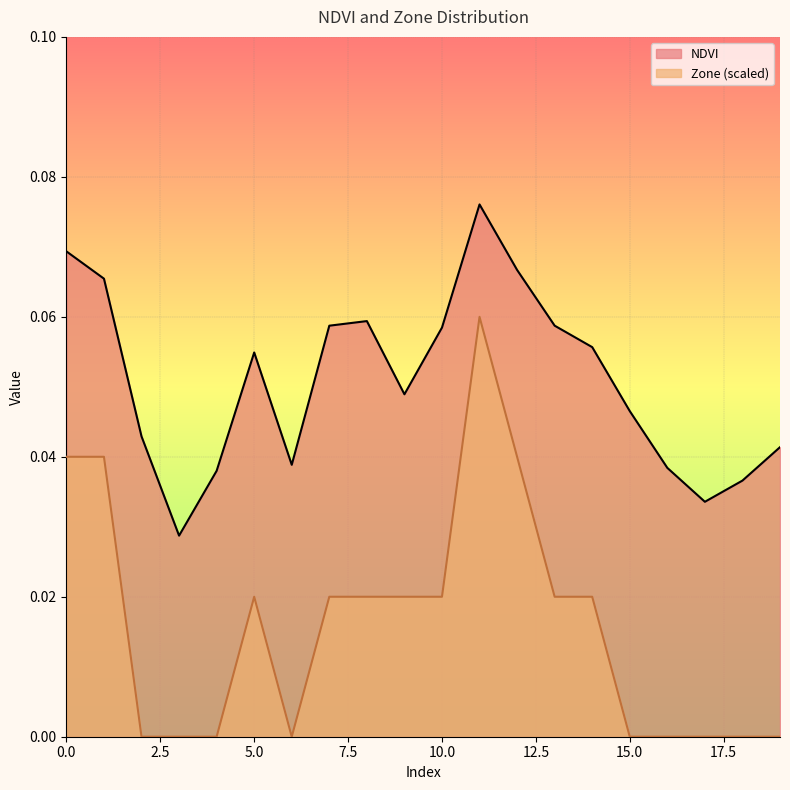

Which series changed the most between 2 and 12?

Zone